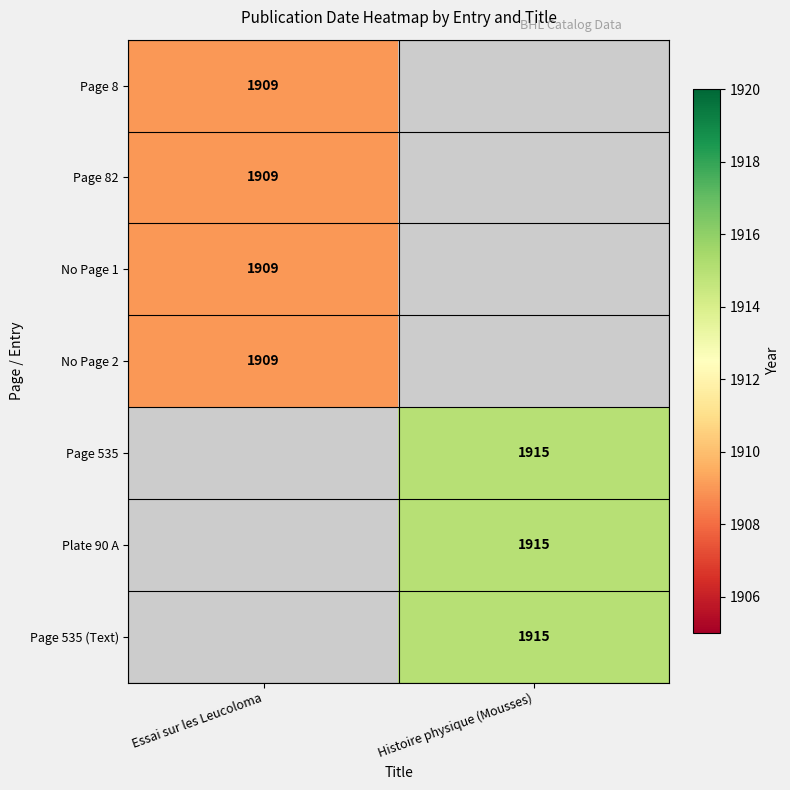

The value of Page 8 at Essai sur les Leucoloma is 1909. True or false?

True